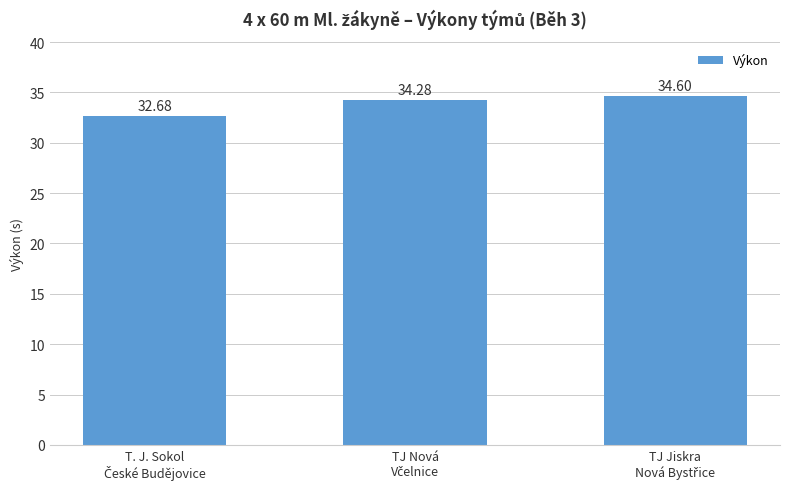

What is the average value?

33.9